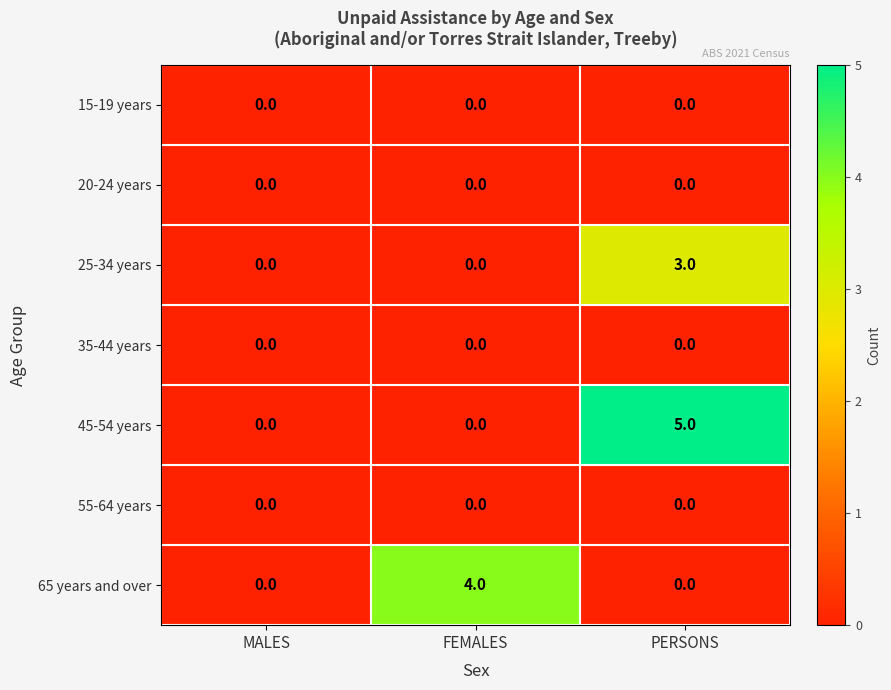

Reading right to left, extract all data points from this chart.

15-19 years: PERSONS=0	FEMALES=0	MALES=0
20-24 years: PERSONS=0	FEMALES=0	MALES=0
25-34 years: PERSONS=3	FEMALES=0	MALES=0
35-44 years: PERSONS=0	FEMALES=0	MALES=0
45-54 years: PERSONS=5	FEMALES=0	MALES=0
55-64 years: PERSONS=0	FEMALES=0	MALES=0
65 years and over: PERSONS=0	FEMALES=4	MALES=0